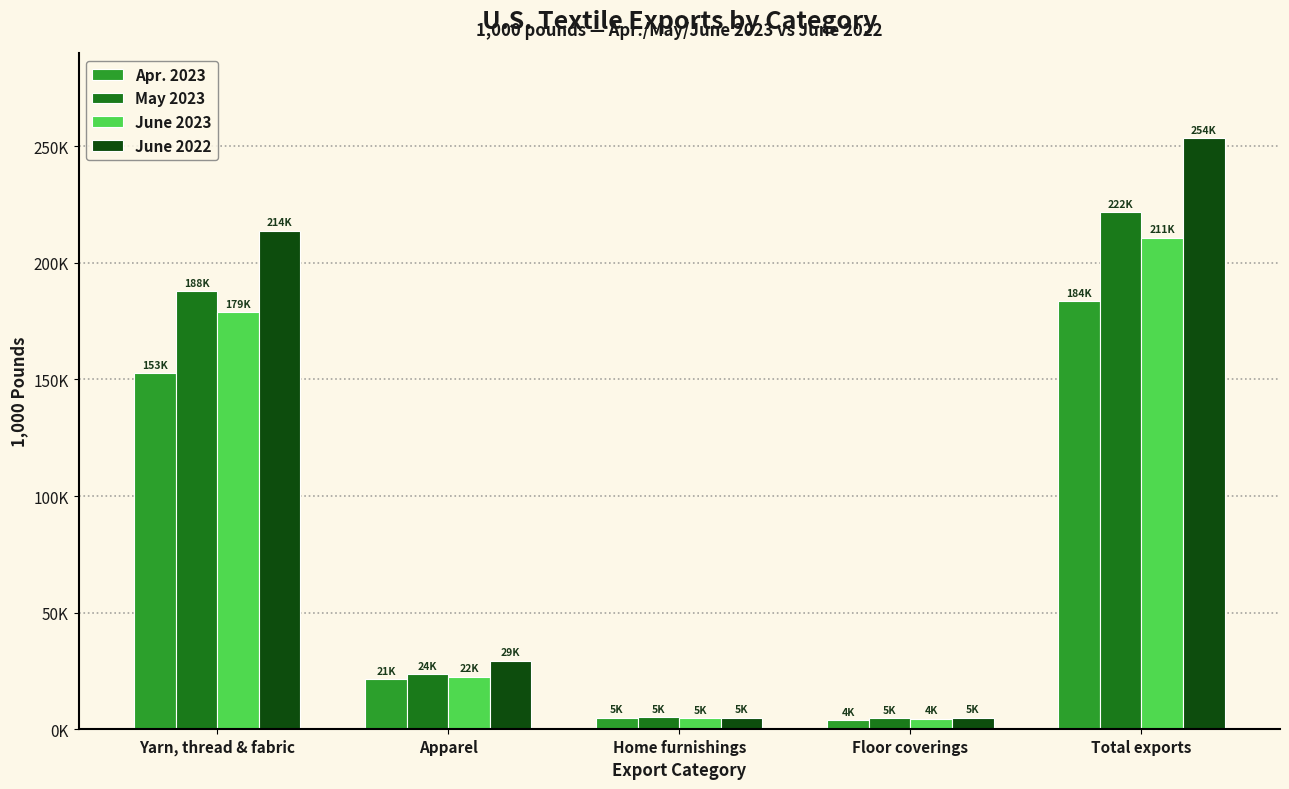

What is the difference between the maximum and minimum values in the June 2023 series?

206378.5